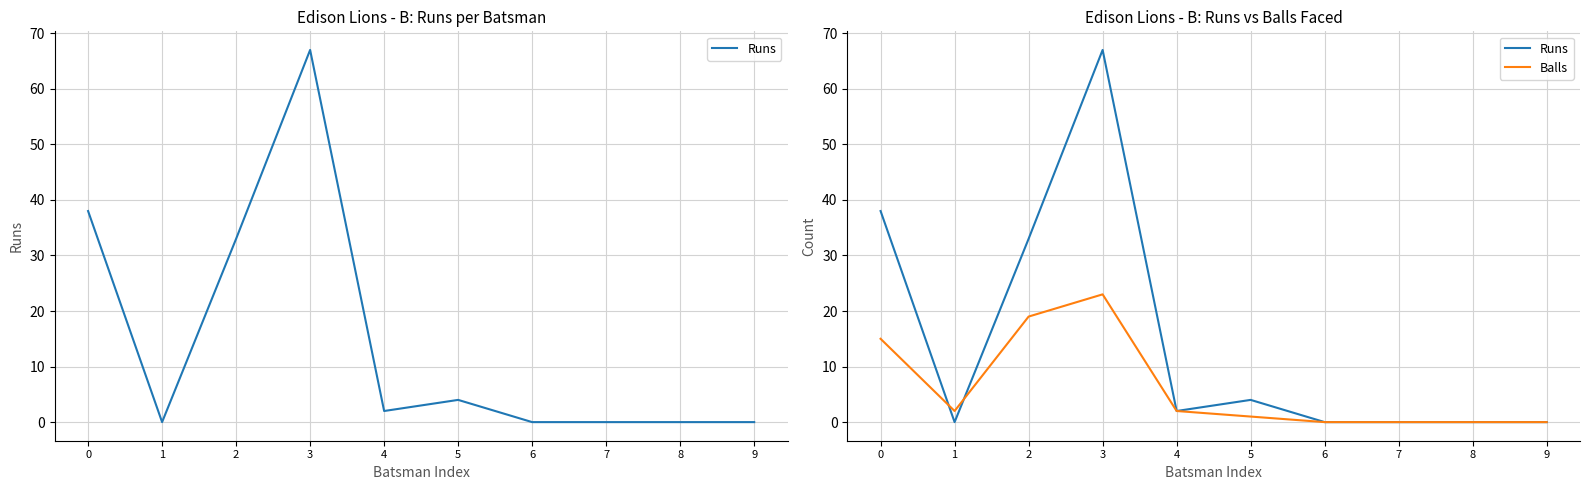

True or false: Runs has more than 1 interior local peaks.

True